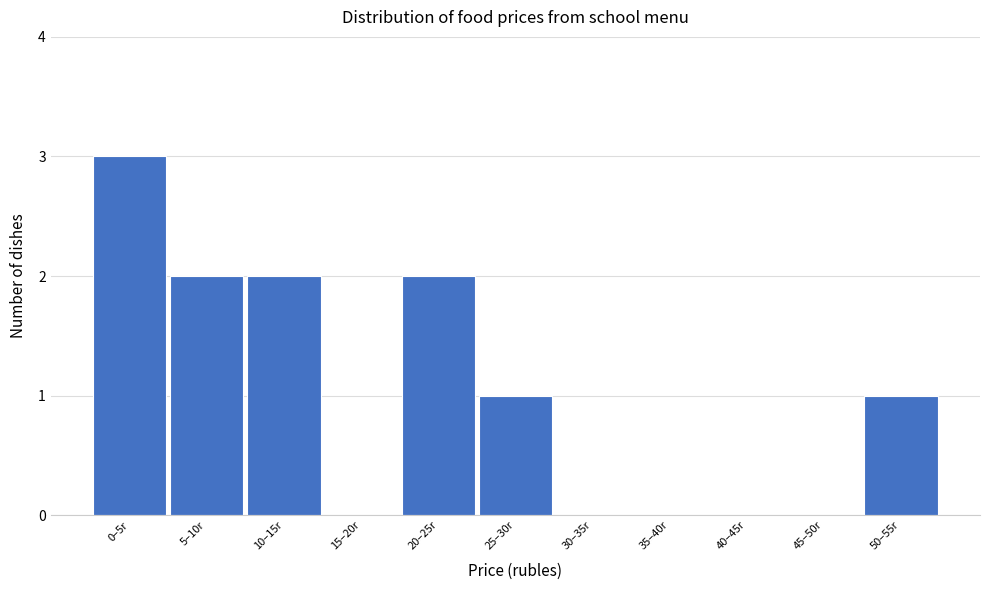

Reading right to left, transcribe all the data shown in this chart.

50–55r=1	45–50r=0	40–45r=0	35–40r=0	30–35r=0	25–30r=1	20–25r=2	15–20r=0	10–15r=2	5–10r=2	0–5r=3